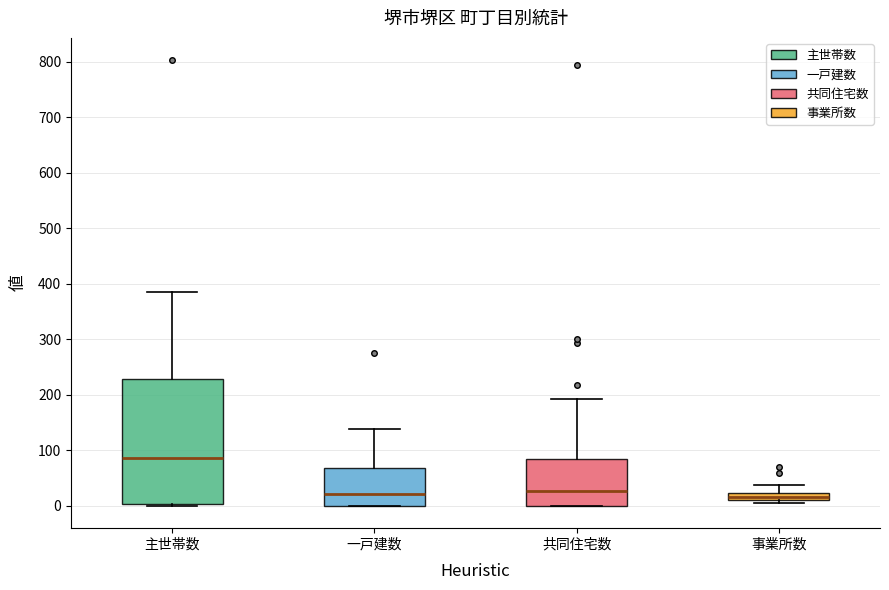

Which box is the tallest, from its lower edge to its upper edge?

主世帯数